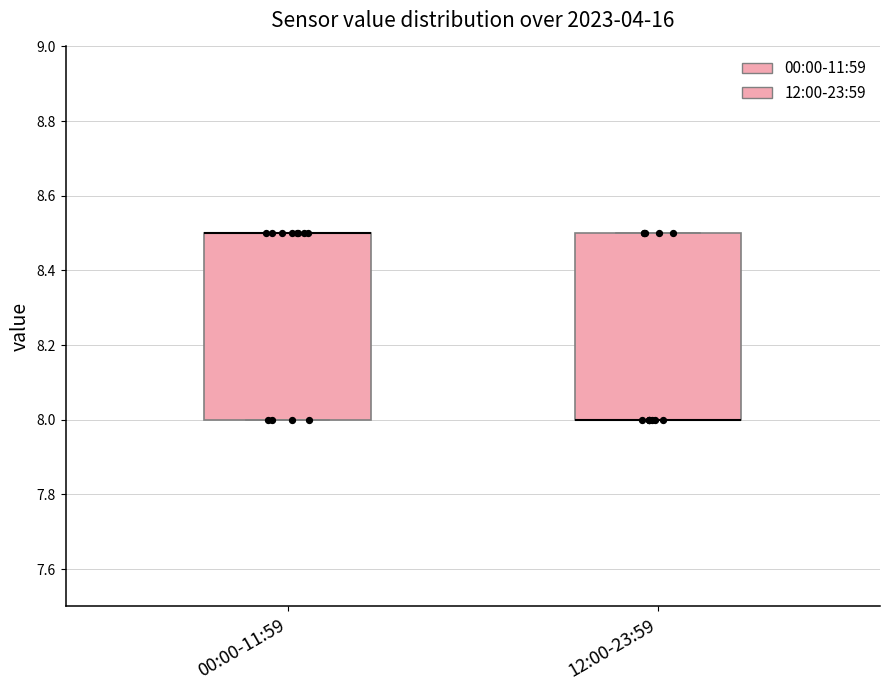

Where is the lower edge of the box for 12:00-23:59 on the y-axis? The values are not printed on the chart, so give them approximately, as read against the axis.

8.0